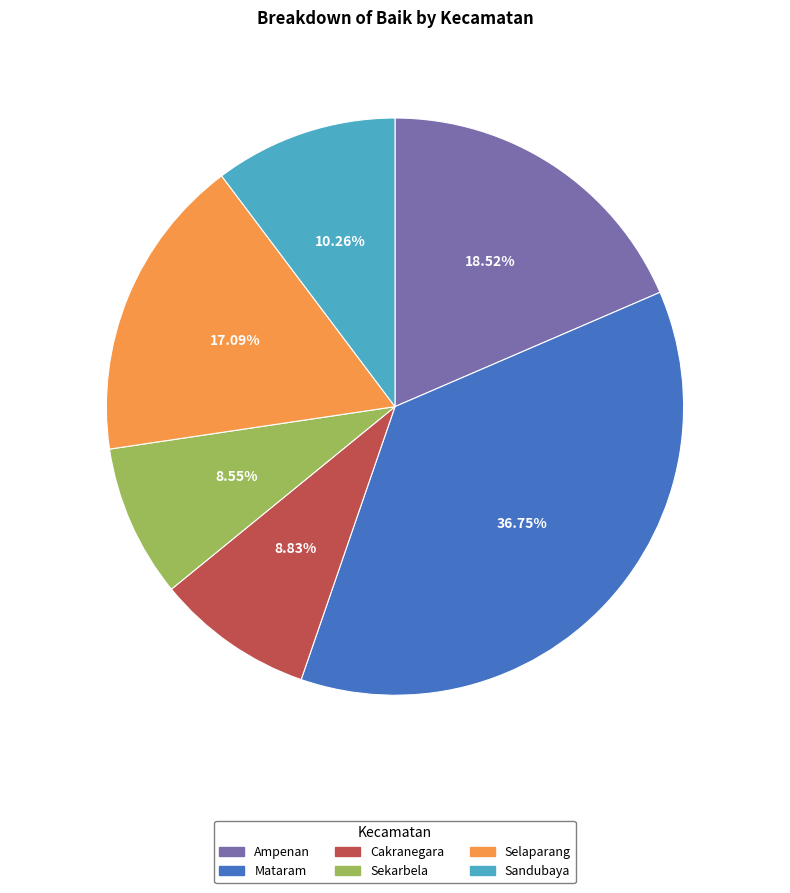

Combined, do Ampenan and Sandubaya account for over 50%?

No